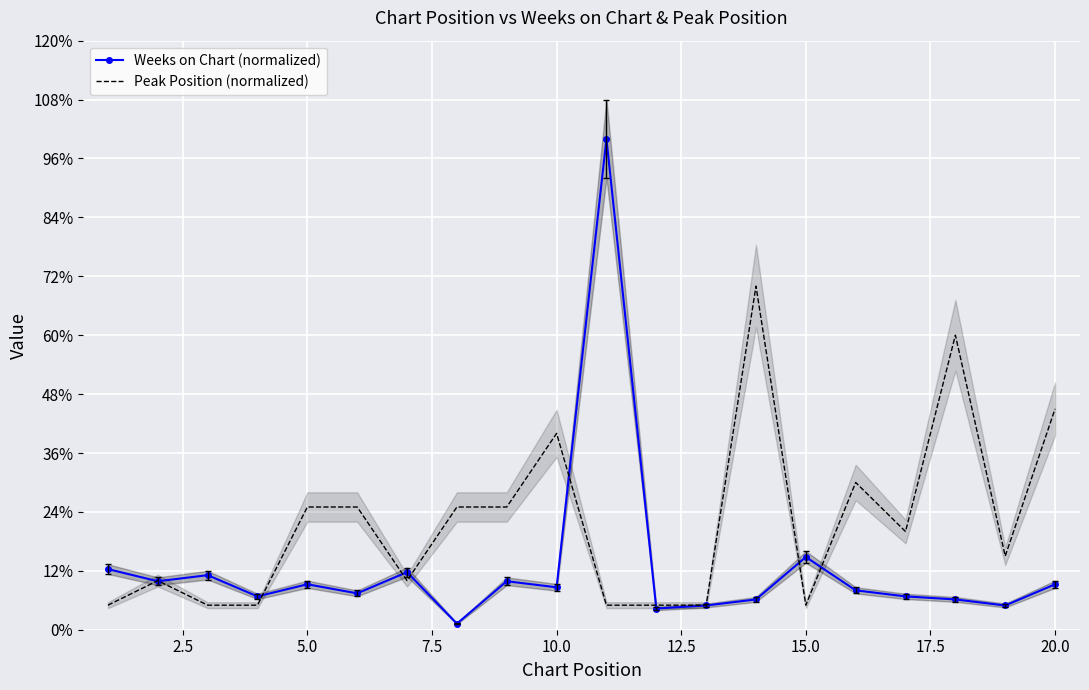

At which label is Peak Position (normalized) closest to 37?

10.0